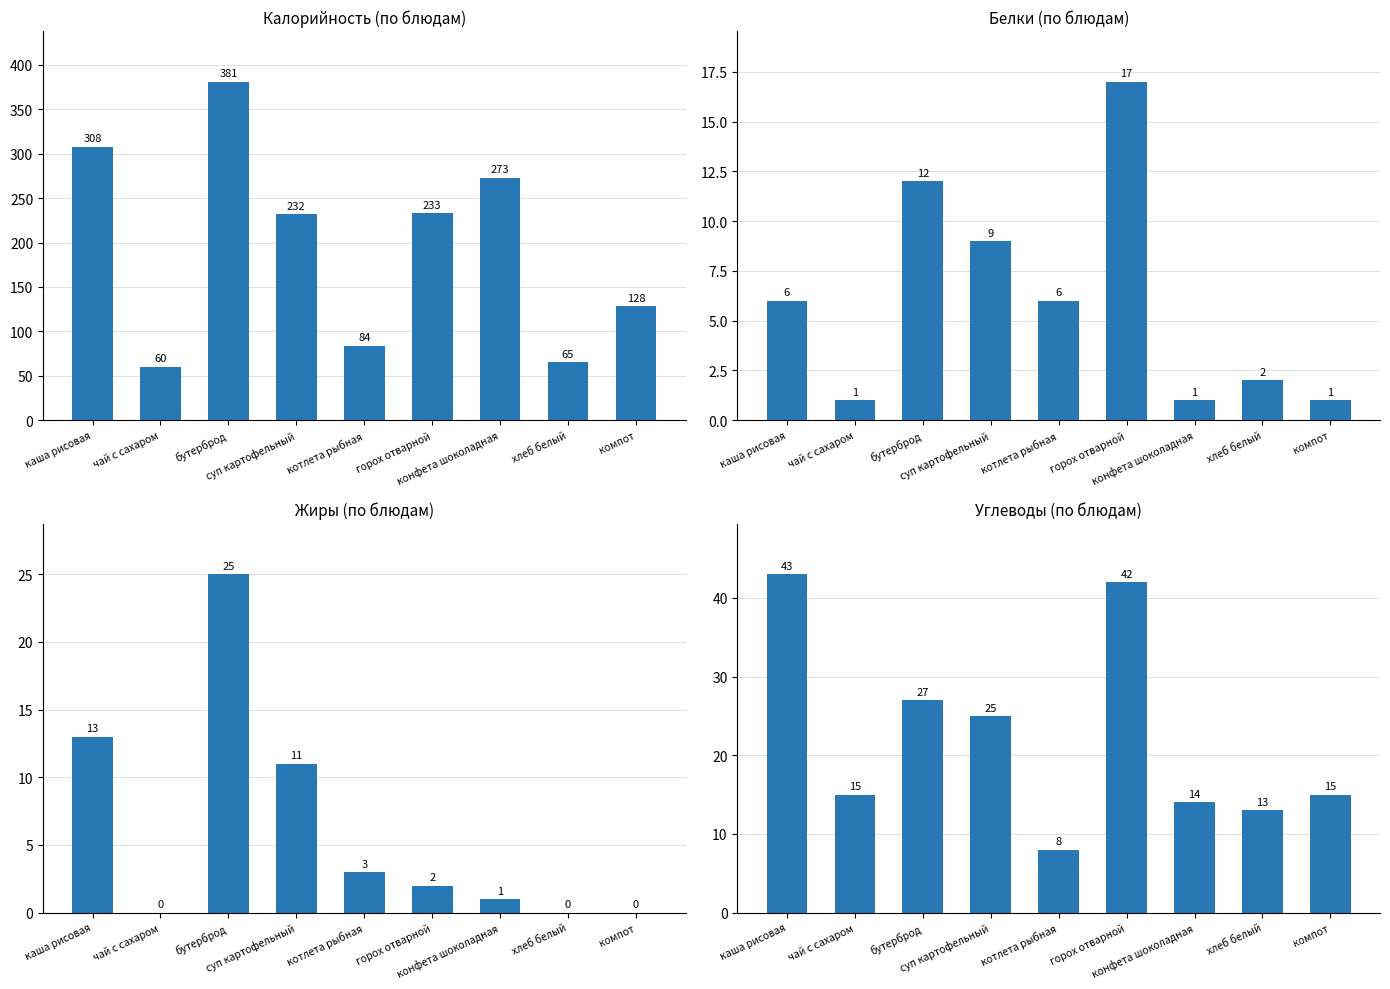

At which label is Калорийность closest to 220?

суп картофельный